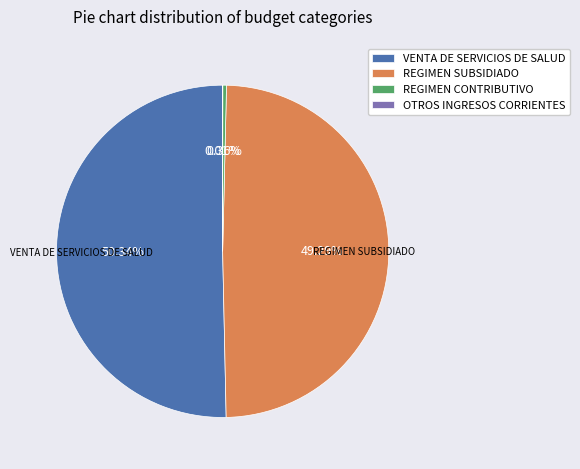

Do VENTA DE SERVICIOS DE SALUD and REGIMEN SUBSIDIADO together represent more than half of the pie?

Yes